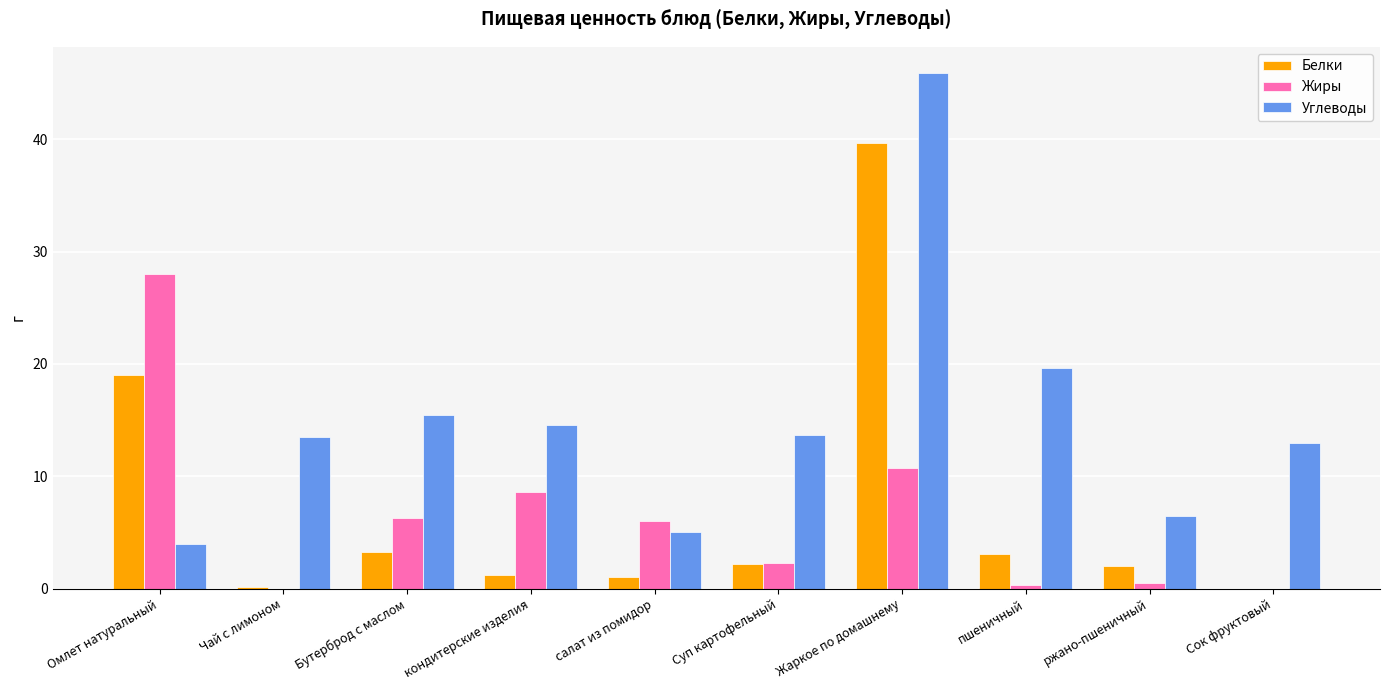

Between Бутерброд с маслом and Жаркое по домашнему, which series saw the biggest shift?

Белки